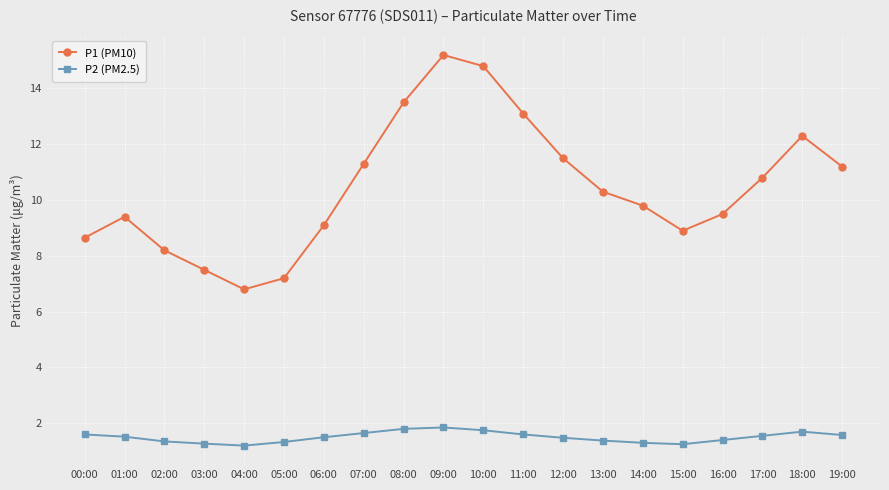

What is the sum of all P2 (PM2.5) values?

30.1